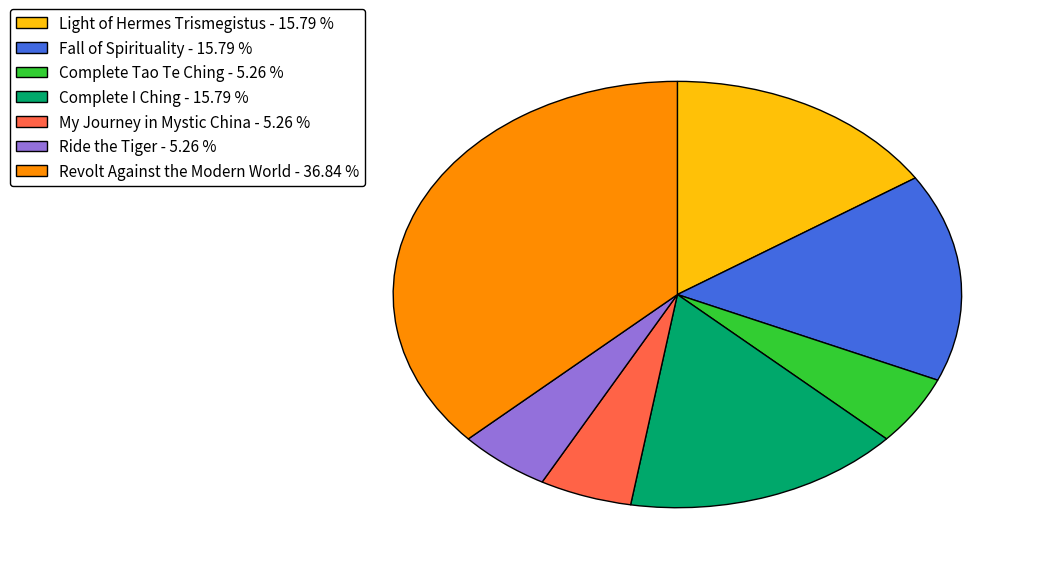

Is it true that Complete I Ching is 16% of the pie?

True